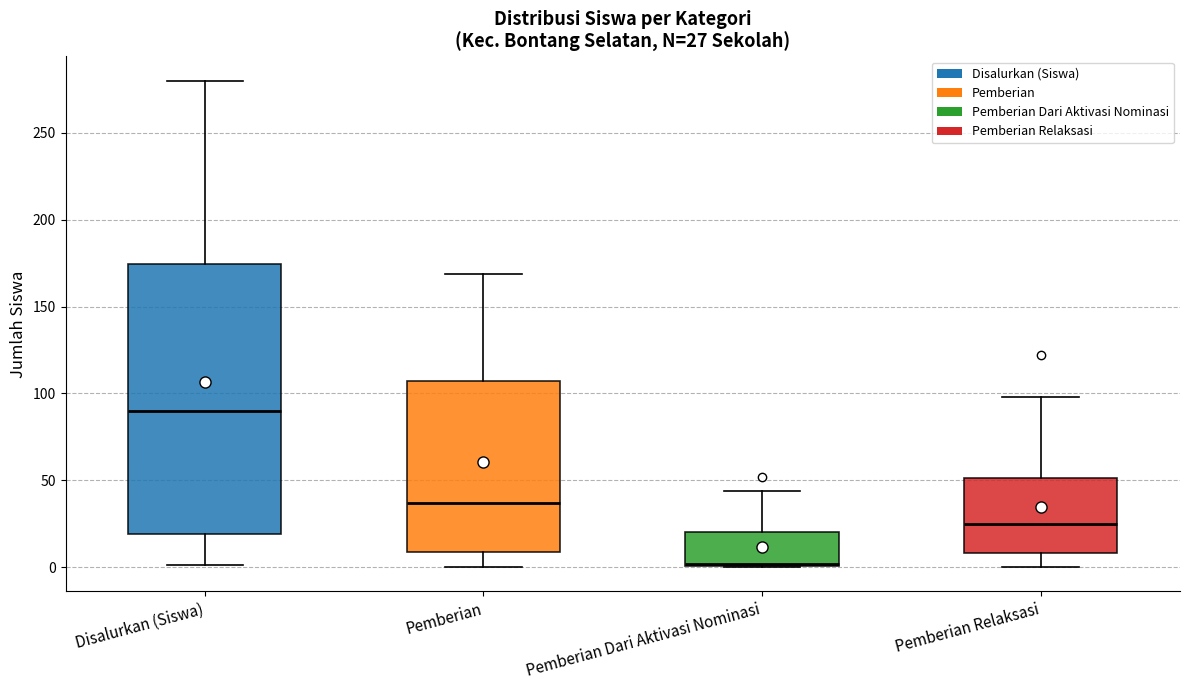

Which box has the lowest median line?

Pemberian Dari Aktivasi Nominasi